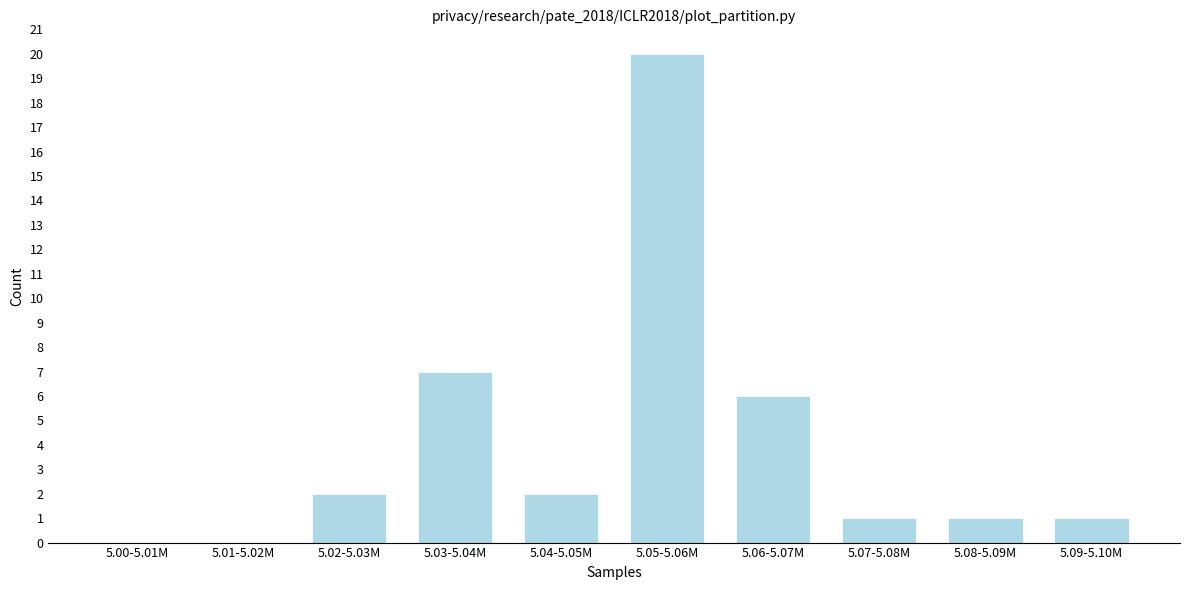

Reading left to right, extract all data points from this chart.

5.00-5.01M=0	5.01-5.02M=0	5.02-5.03M=2	5.03-5.04M=7	5.04-5.05M=2	5.05-5.06M=20	5.06-5.07M=6	5.07-5.08M=1	5.08-5.09M=1	5.09-5.10M=1